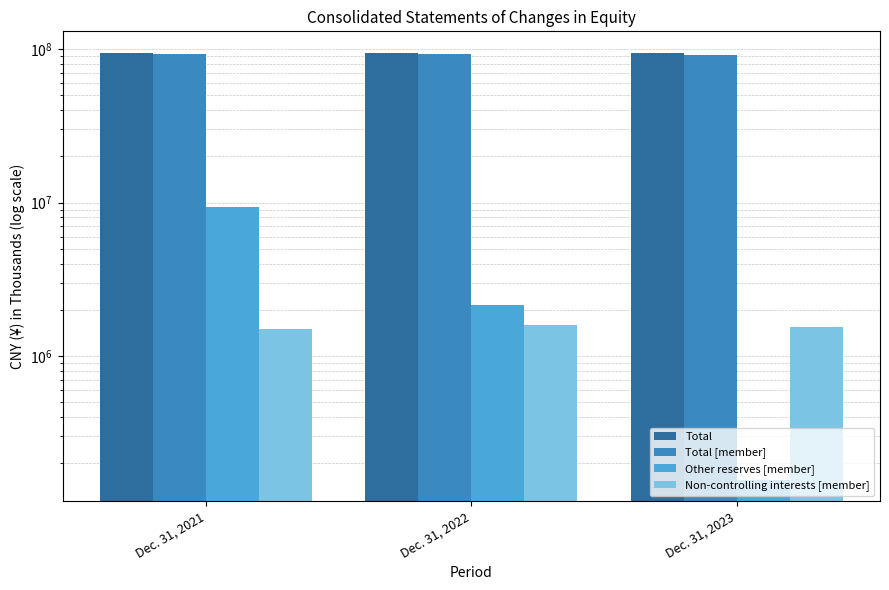

Does the chart contain stacked bars?

No